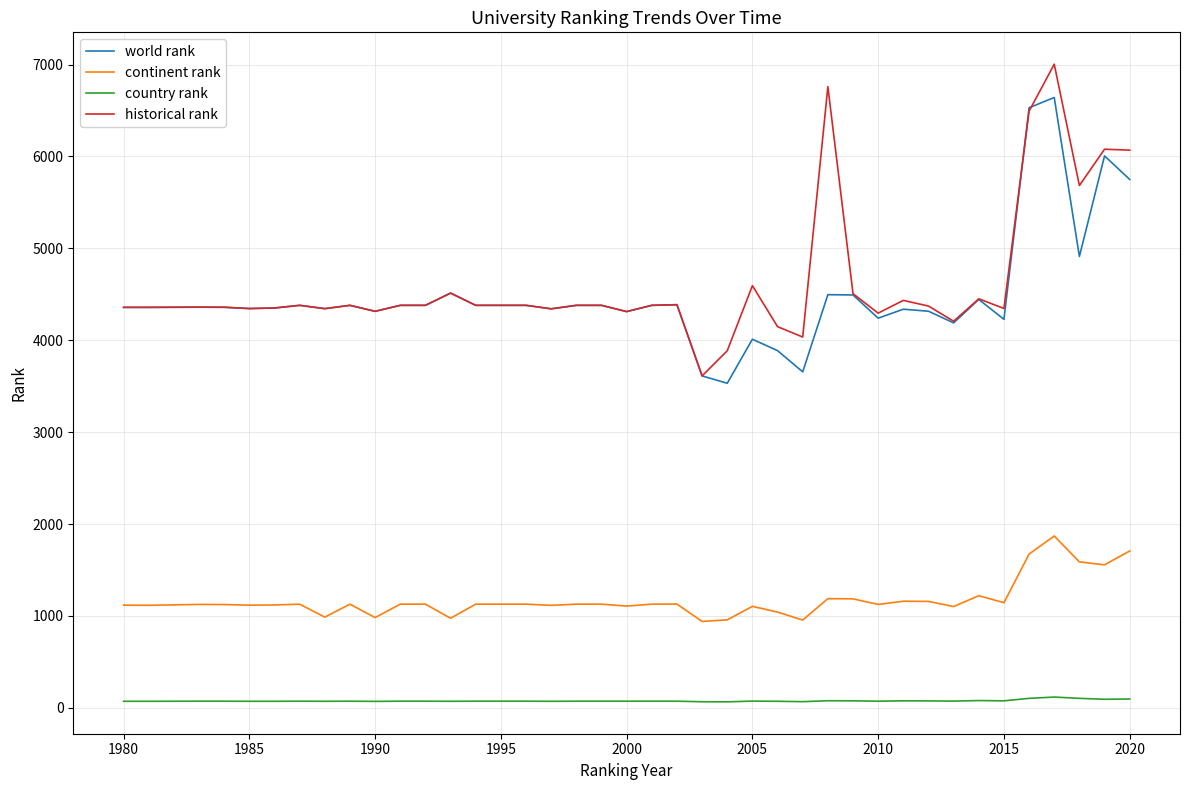

True or false: country rank and continent rank cross at least once.

False